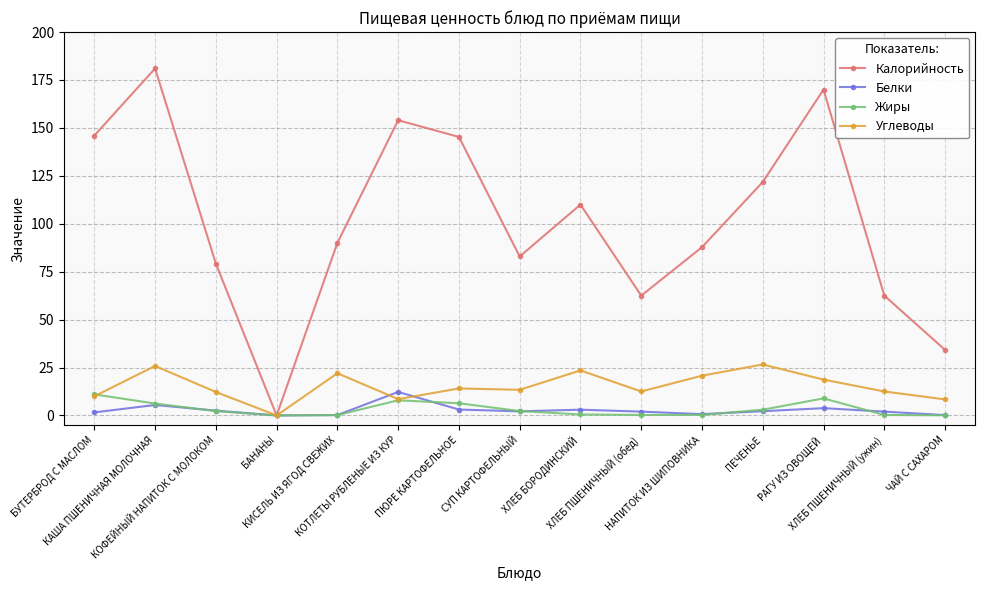

Which series has the largest total across all categories?

Калорийность